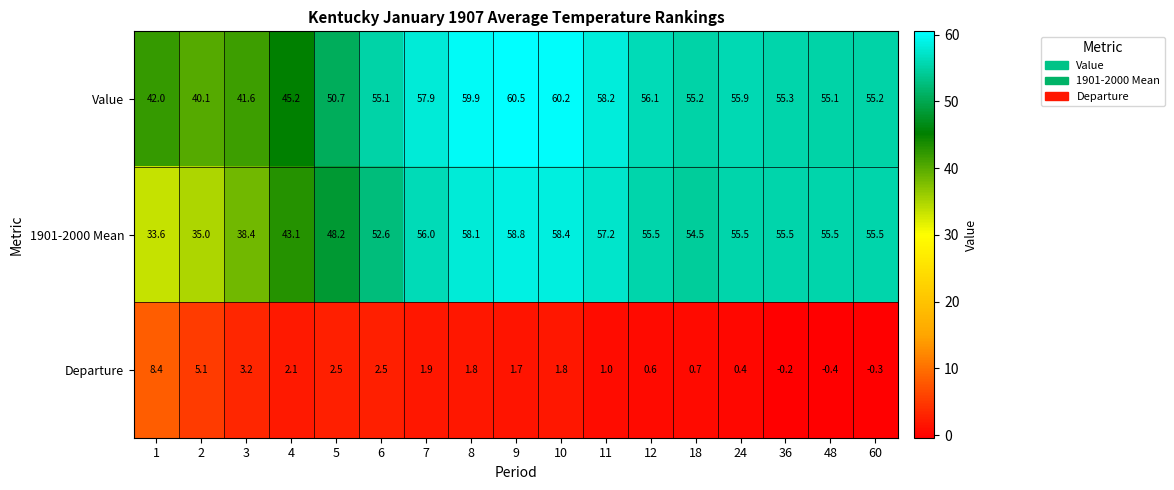

List the series in order of their peak value, highest first.

Value, 1901-2000 Mean, Departure